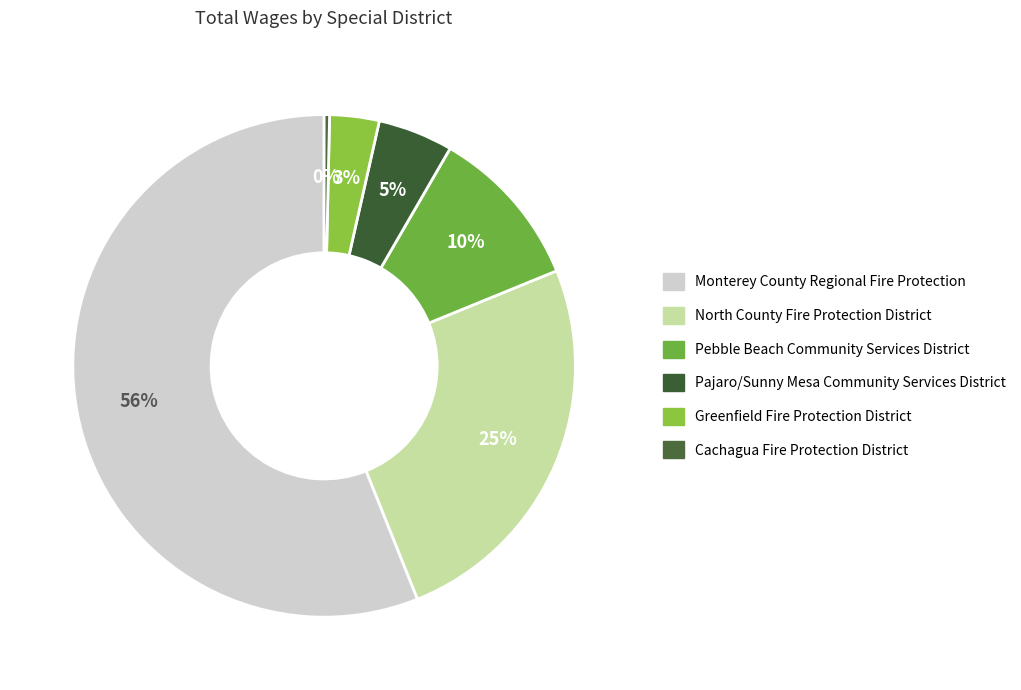

What is the total percentage of Pebble Beach Community Services District and Monterey County Regional Fire Protection?

66.5%